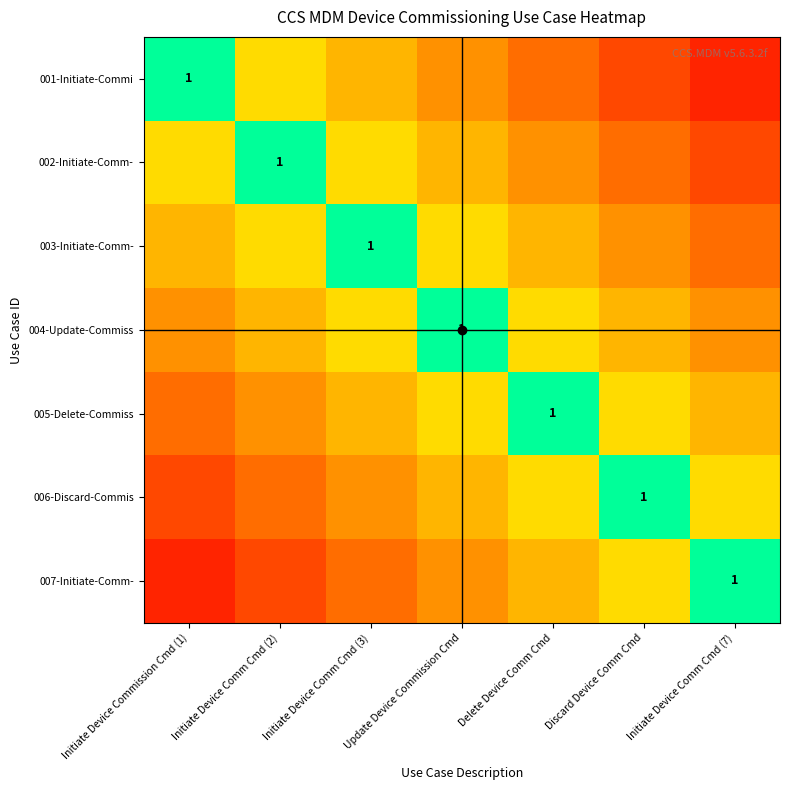

Which has a higher value, Discard Device Comm Cmd or Update Device Commission Cmd?

Update Device Commission Cmd